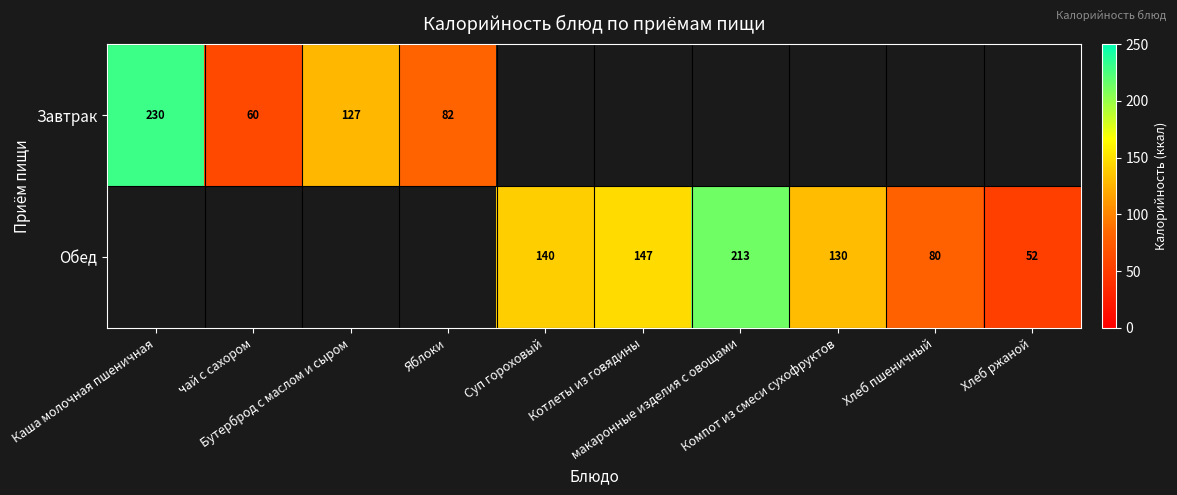

How many values in Обед are above zero?

6